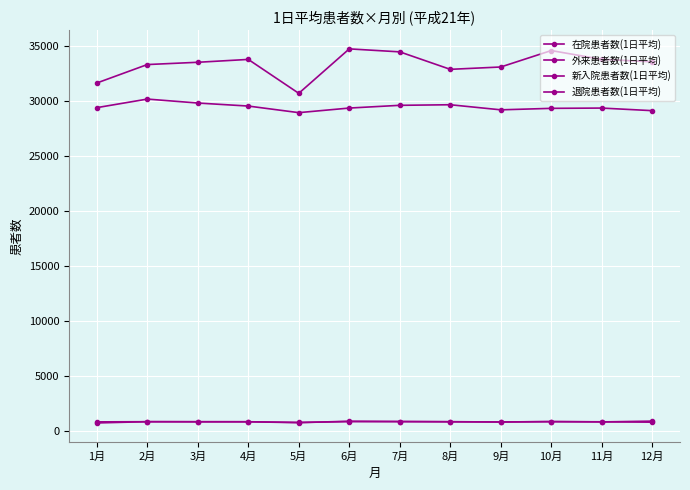

Which series ends up on top after the final intersection of 新入院患者数(1日平均) and 退院患者数(1日平均)?

退院患者数(1日平均)